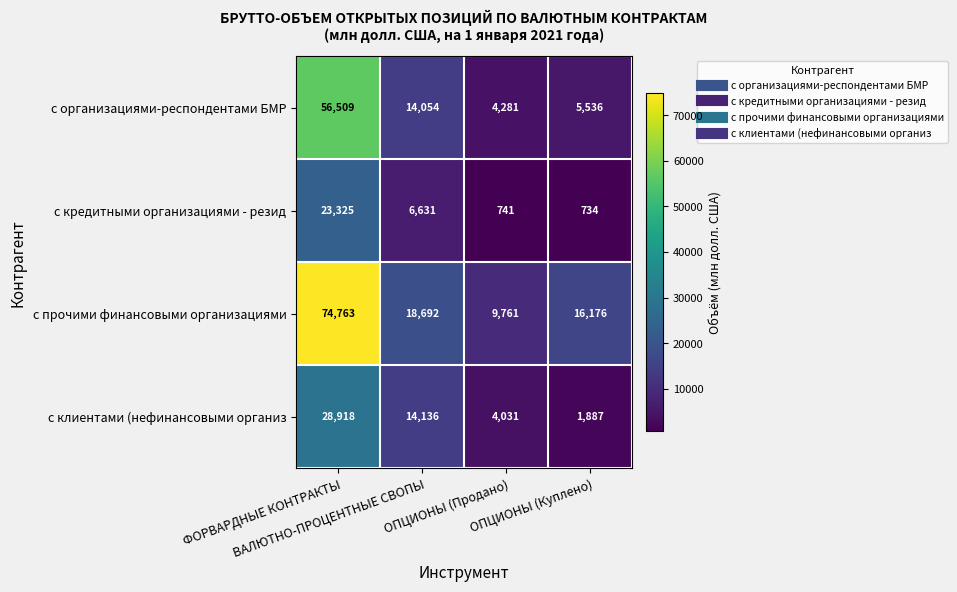

What is the spread (max minus min) of values at ФОРВАРДНЫЕ КОНТРАКТЫ?

51438